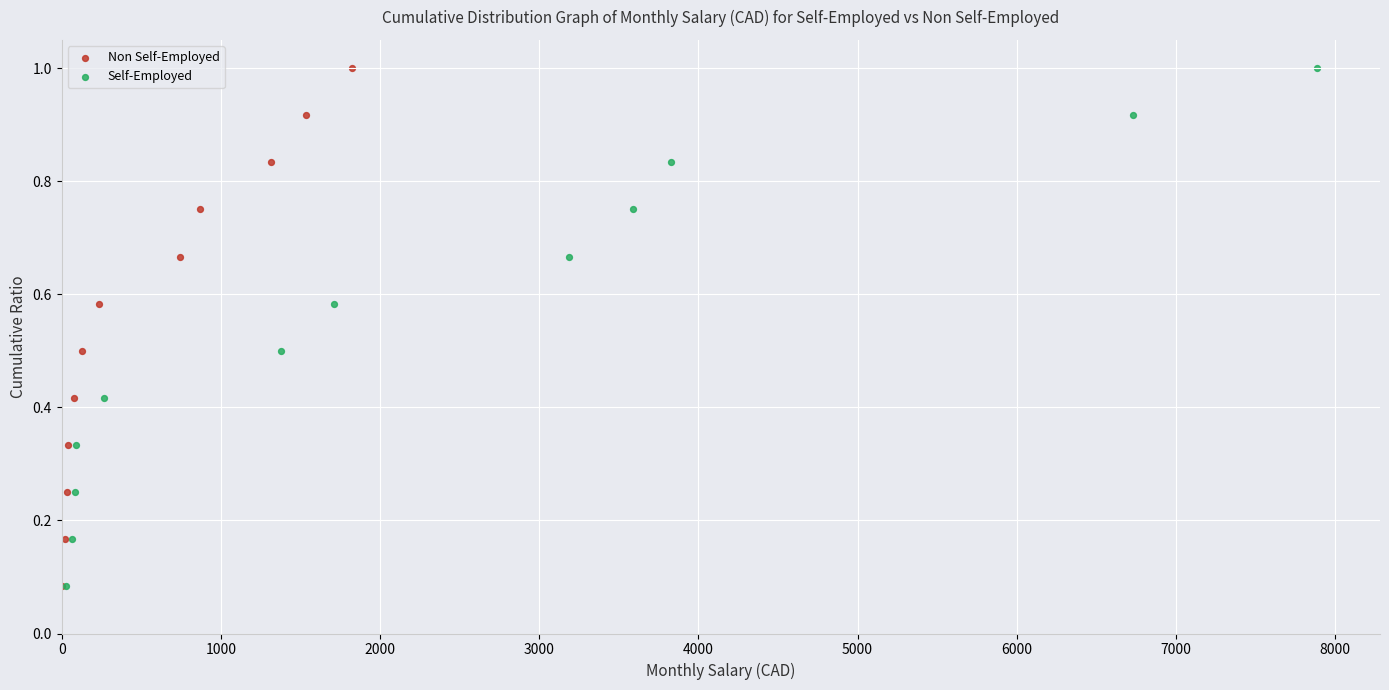

What are all the series names shown in the legend?

Non Self-Employed, Self-Employed